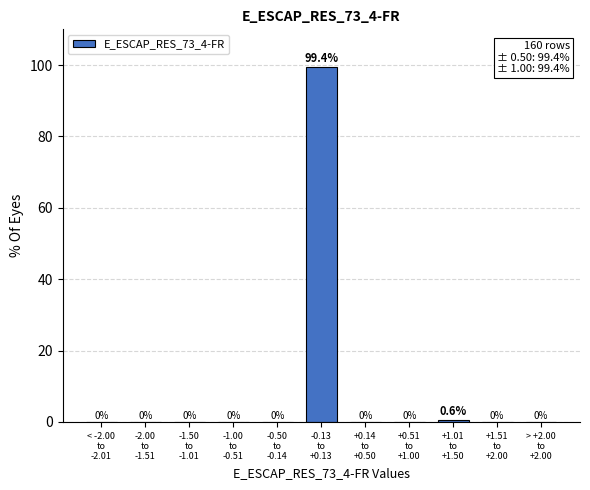

What is the sum of all values?

100.0